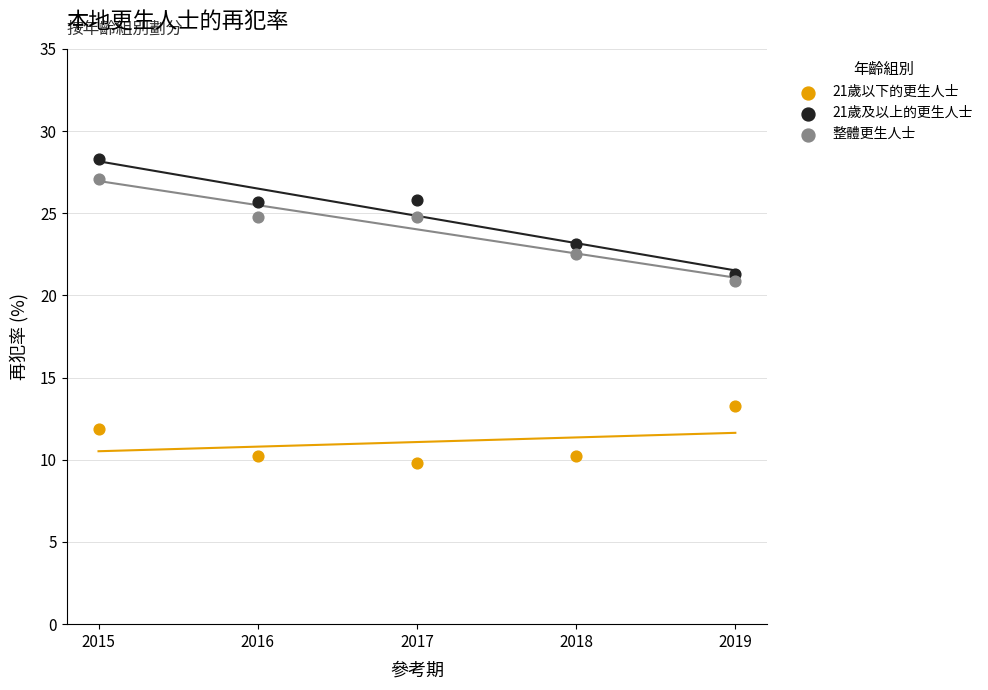

Across all series, what Y value is closest to 19?

20.9